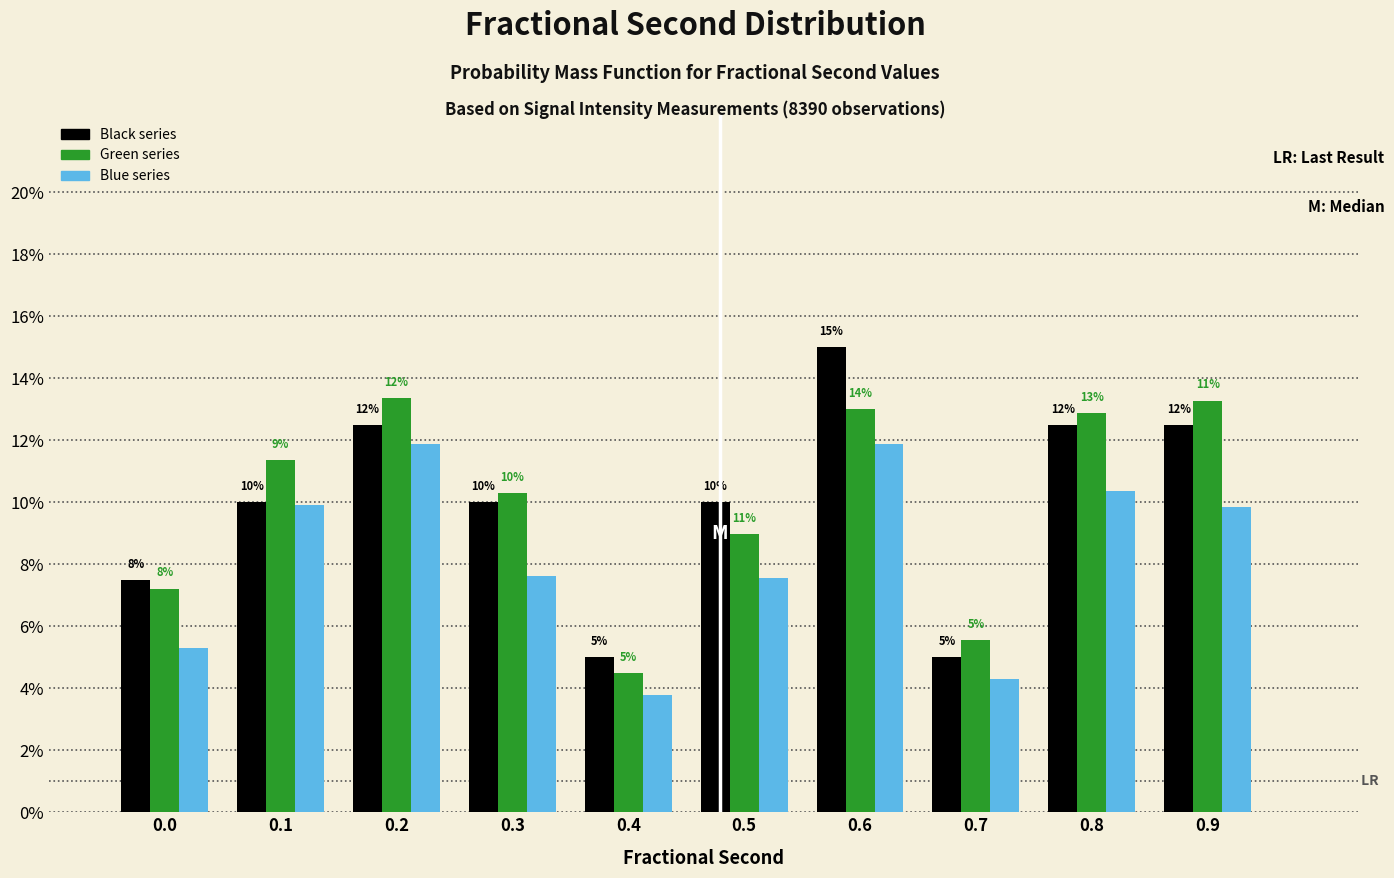

At which category is the sum across all series the highest?

0.6